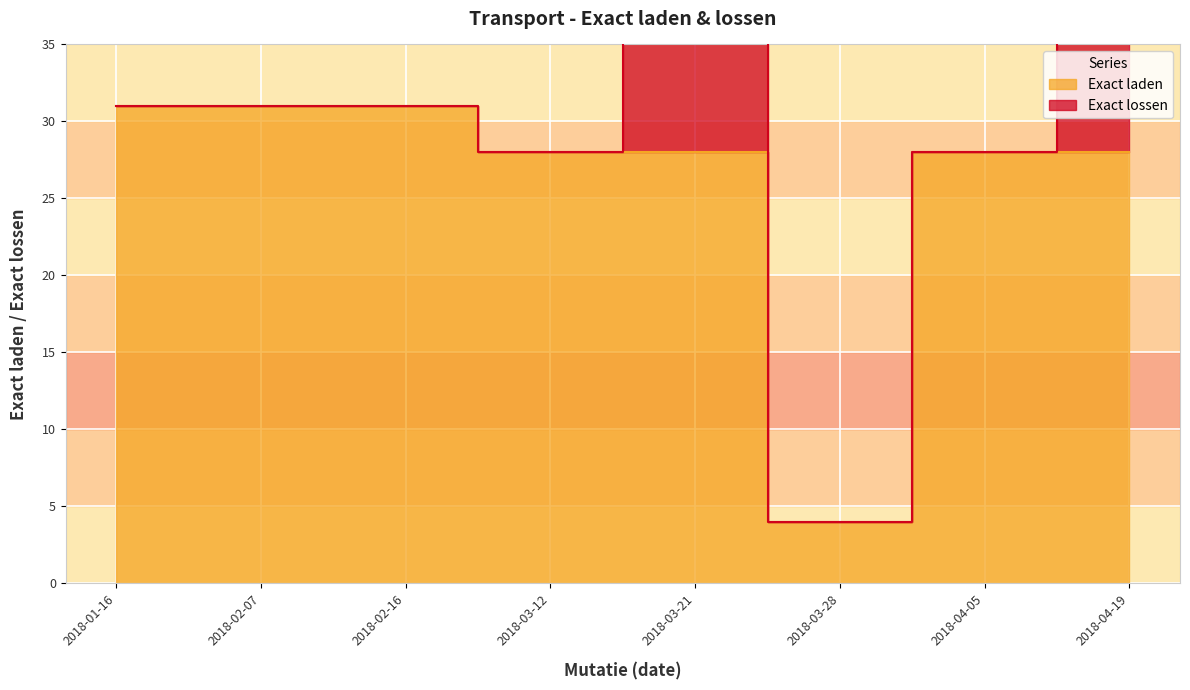

Does the chart display data point markers on the line(s)?

No